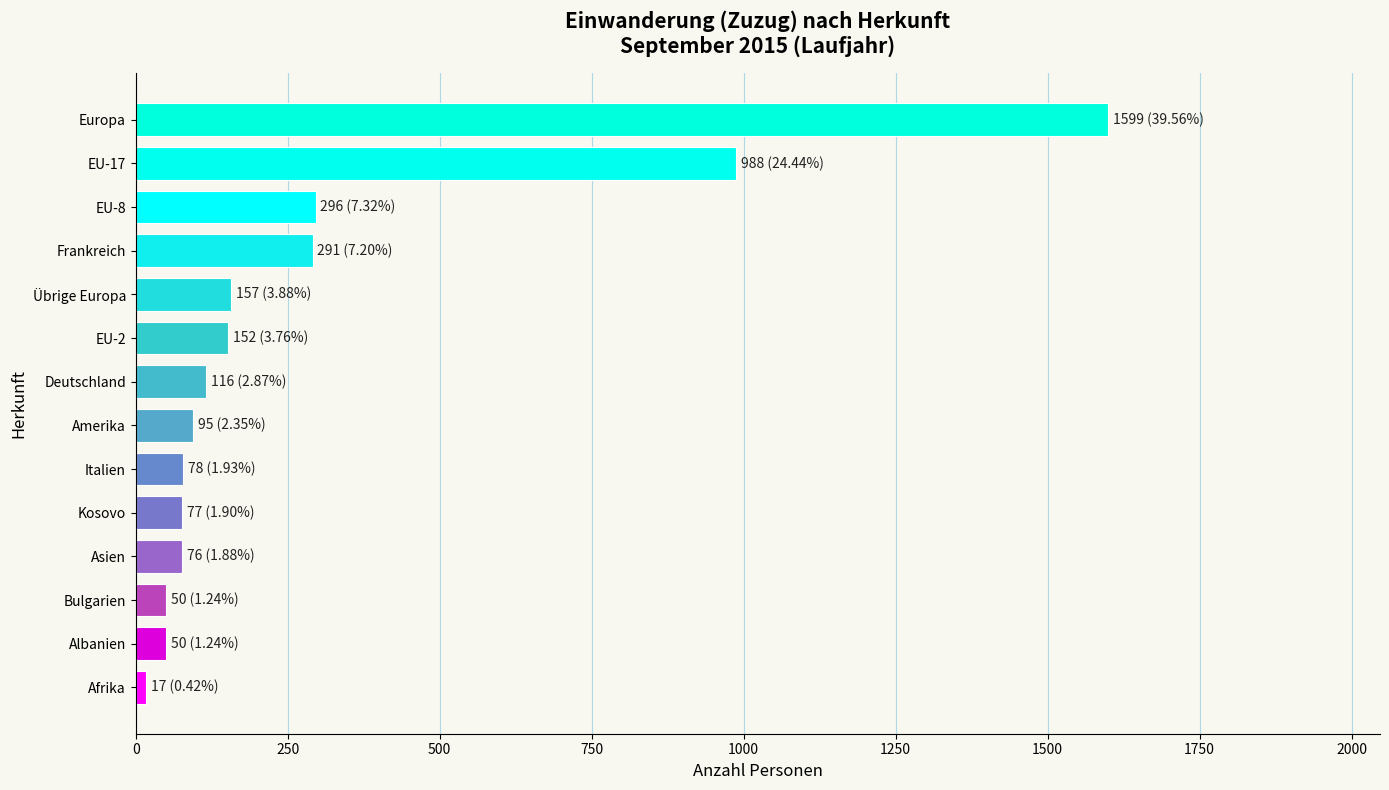

Is it true that the value at Frankreich is 180?

False